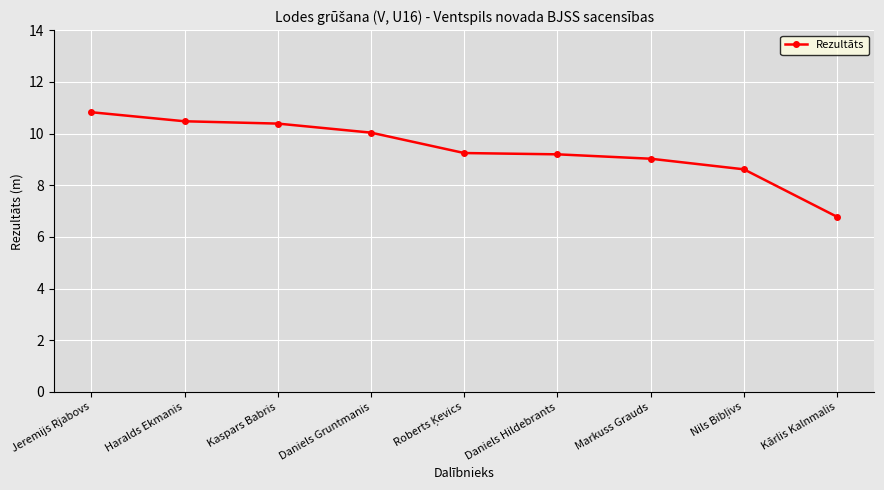

What is the value of the 3rd point from the left?

10.4